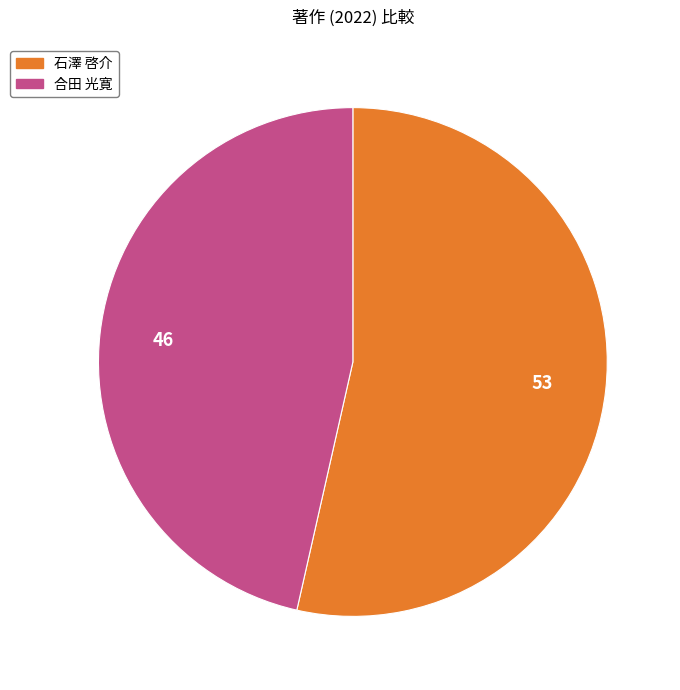

Combined, do 石澤 啓介 and 合田 光寛 account for over 50%?

Yes